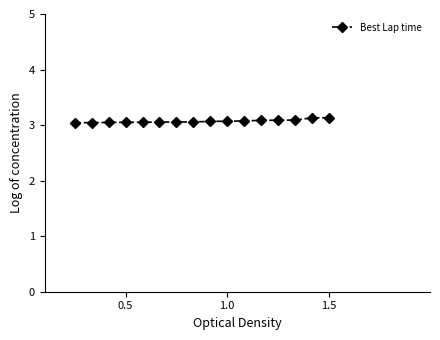

What is the average value?

3.1